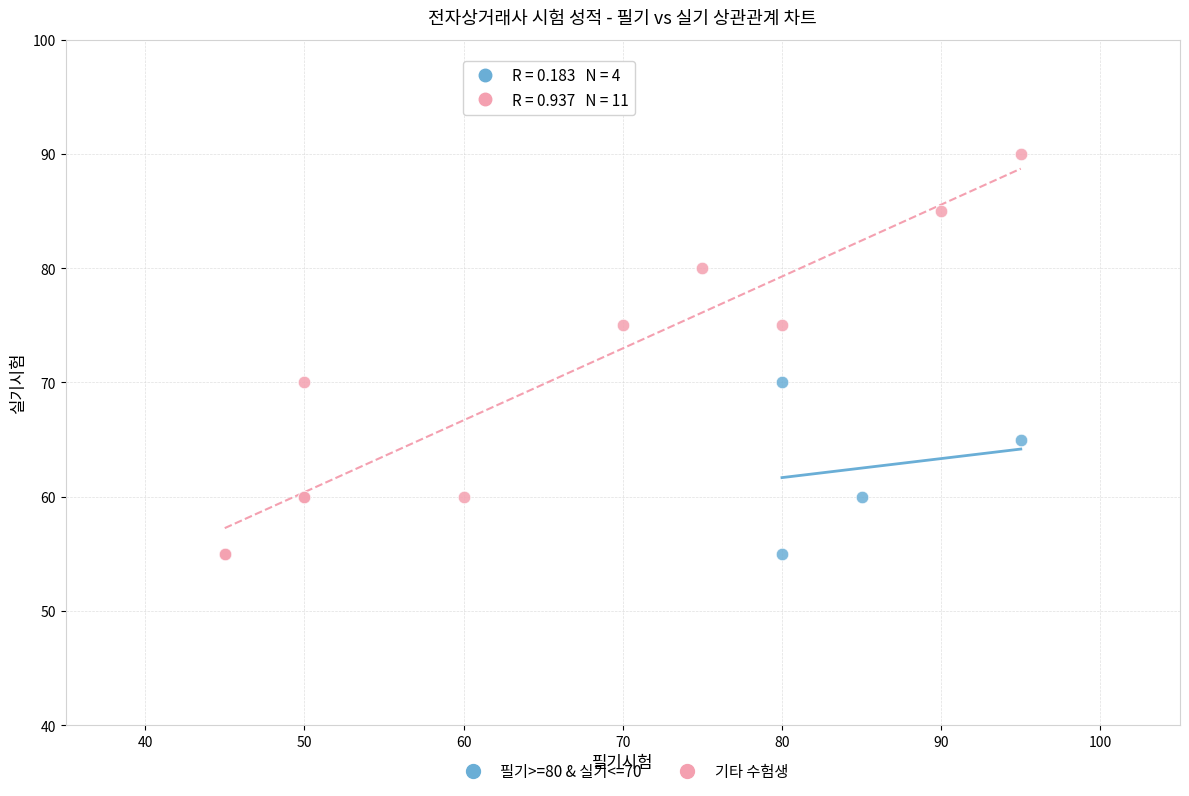

Which series contains the highest Y value?

기타 수험생